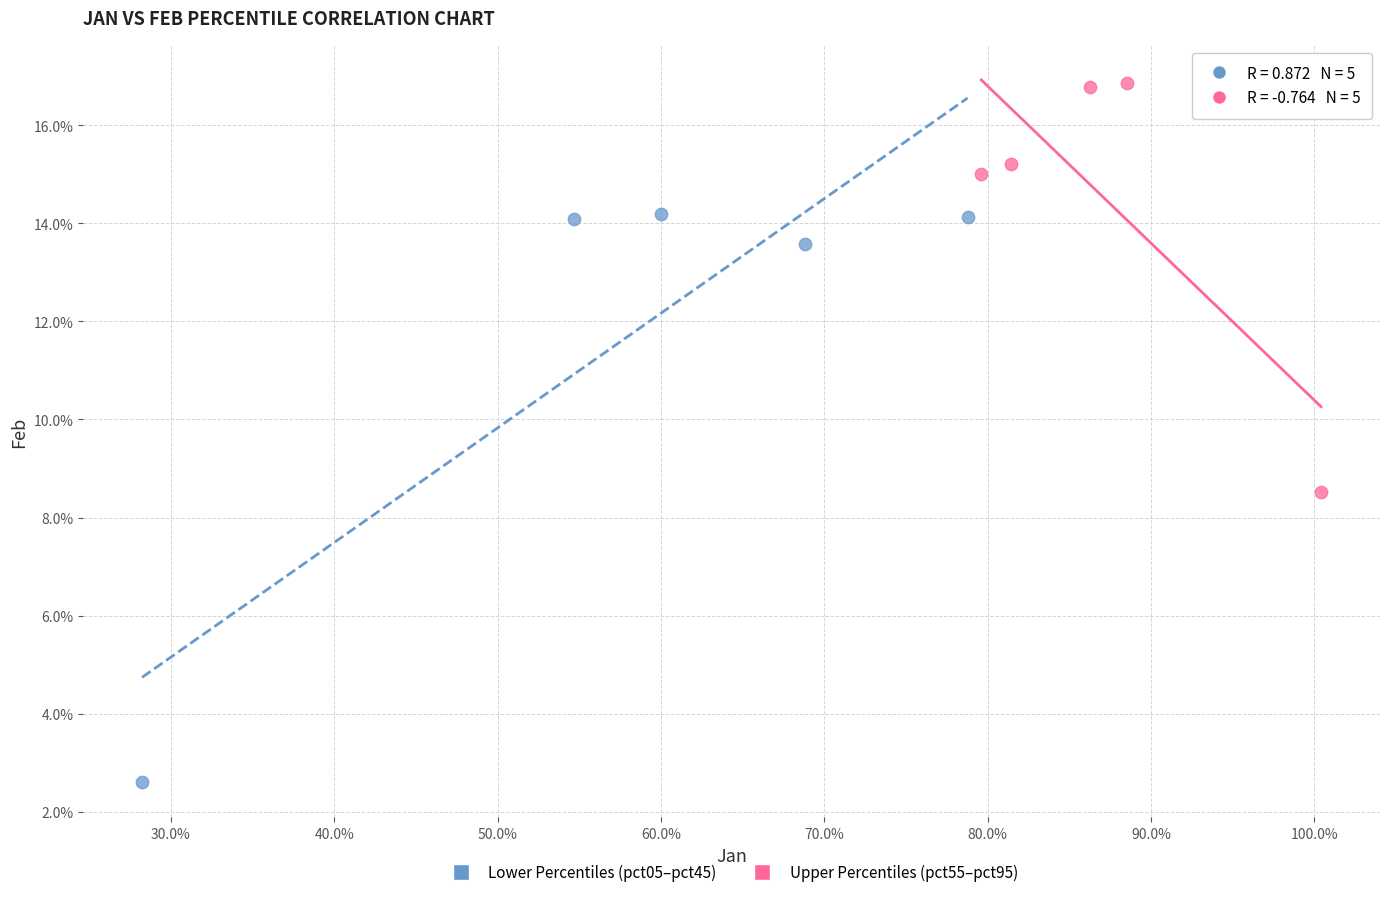

Which series contains the lowest Y value?

Lower Percentiles (pct05–pct45)